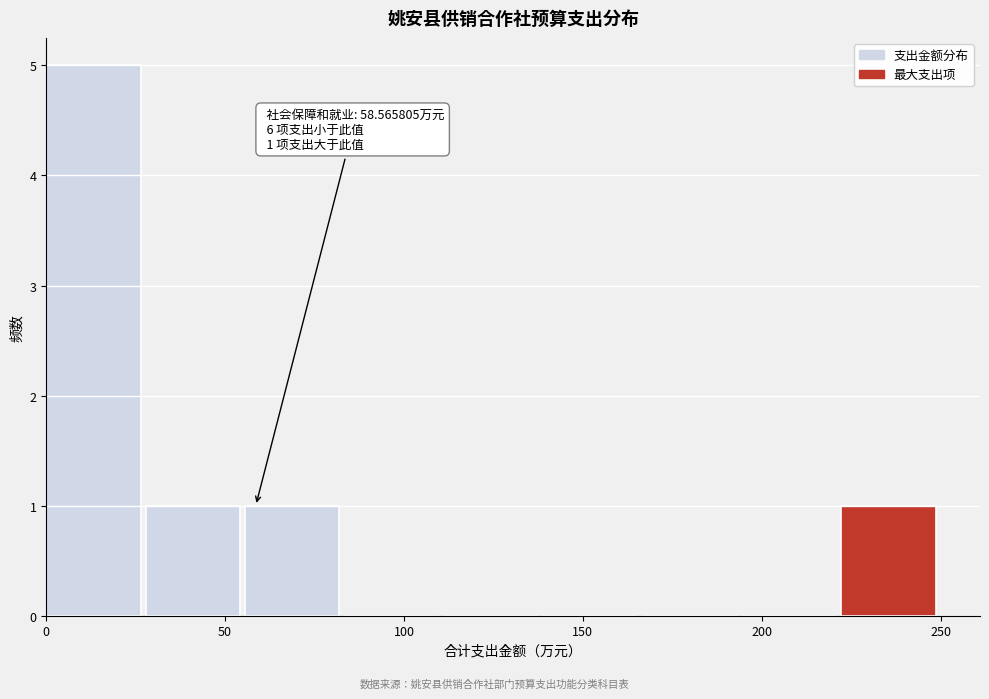

Over which range of the x-axis is the bar tallest?

0 to 30